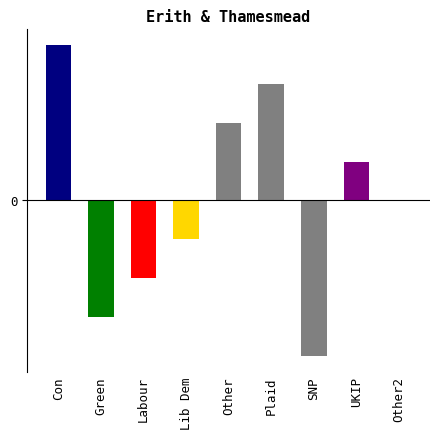

True or false: col_2 has a value of 5 at 9.

False